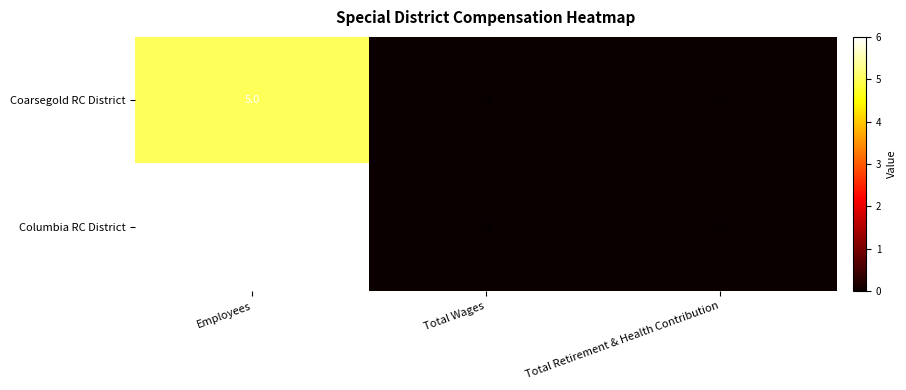

At Employees, list the series in order from largest to smallest.

Columbia RC District, Coarsegold RC District